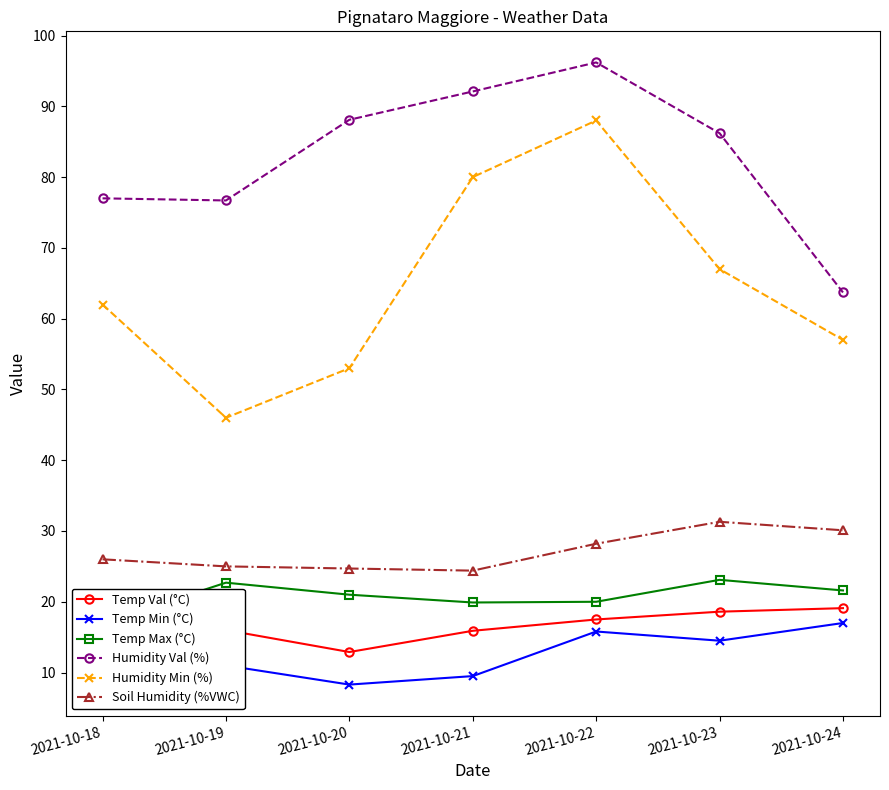

Which category has the lowest value in the Humidity Val (%) series?

2021-10-24